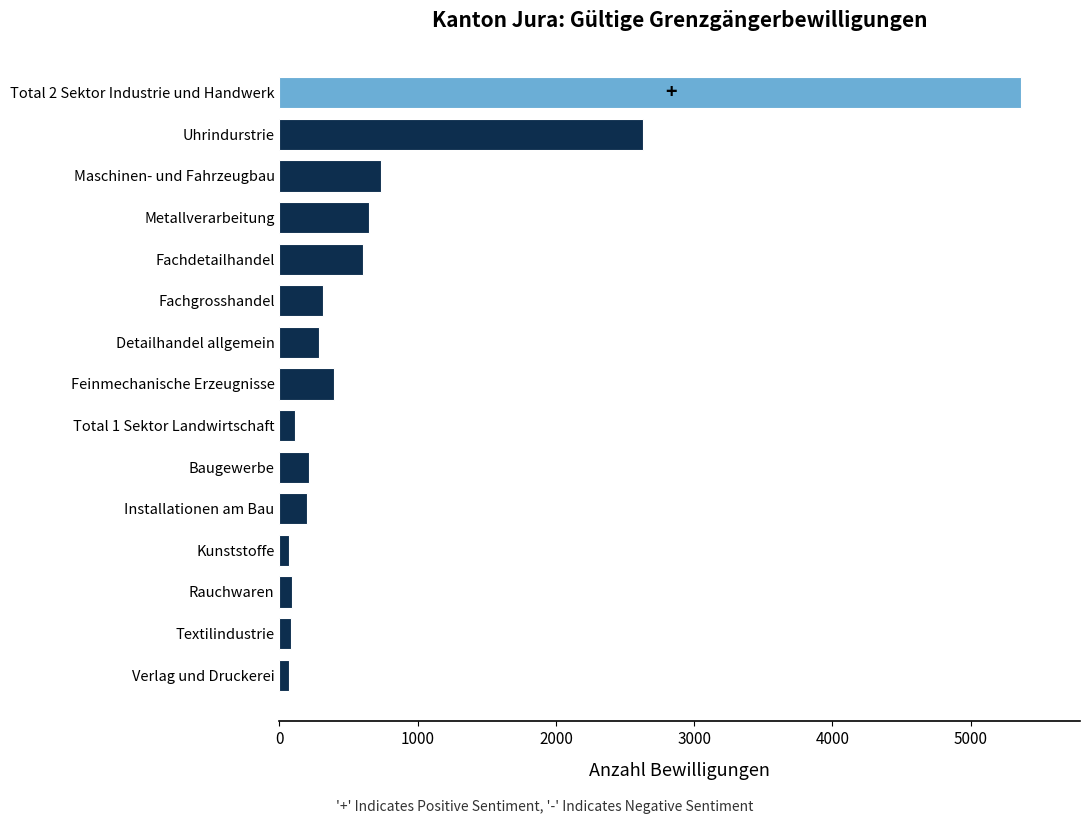

The value at Feinmechanische Erzeugnisse is 606. True or false?

False